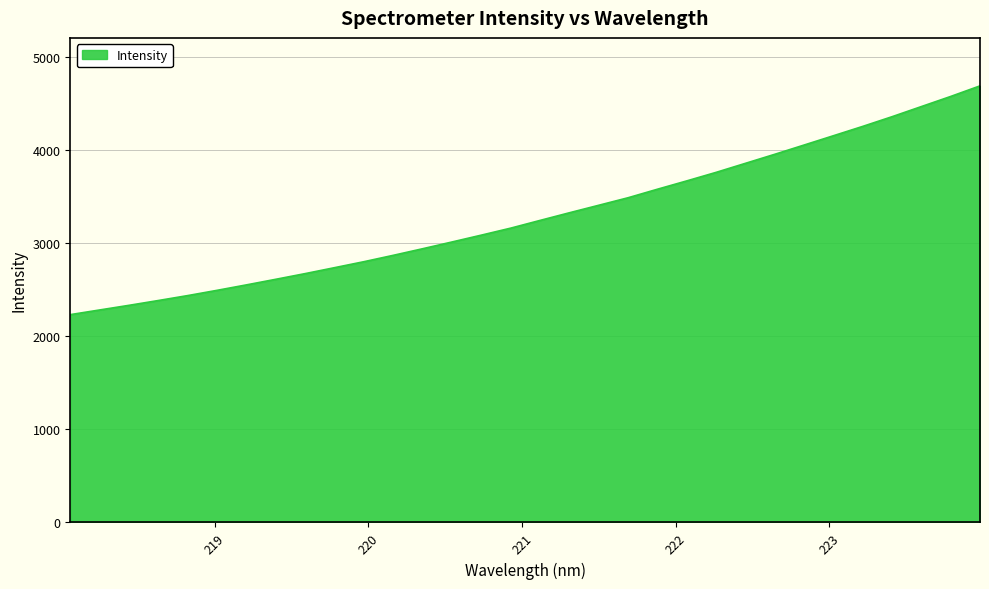

What is the difference between the maximum and minimum values?

2454.8